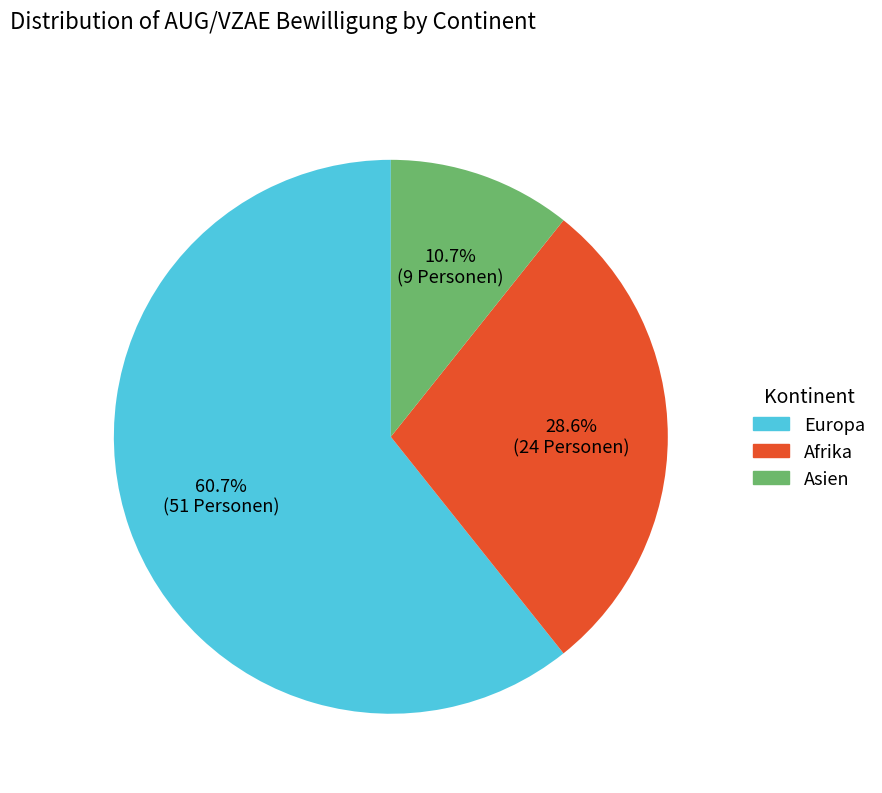

Is there a majority slice in this chart?

Yes